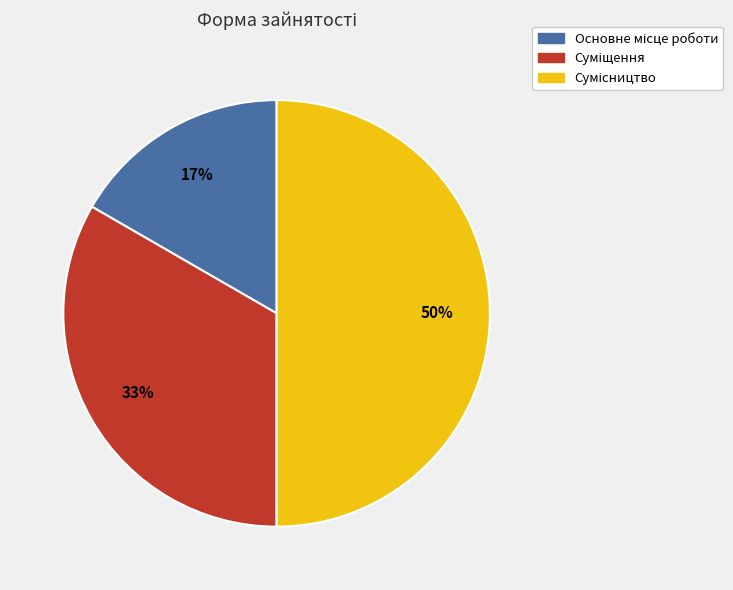

To the nearest percent, what is the difference between the largest and smallest slice percentages?

33%